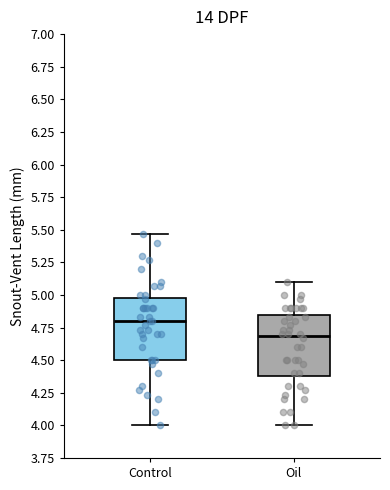

Where does the upper whisker of the box for Oil end on the y-axis? The values are not printed on the chart, so give them approximately, as read against the axis.

5.10